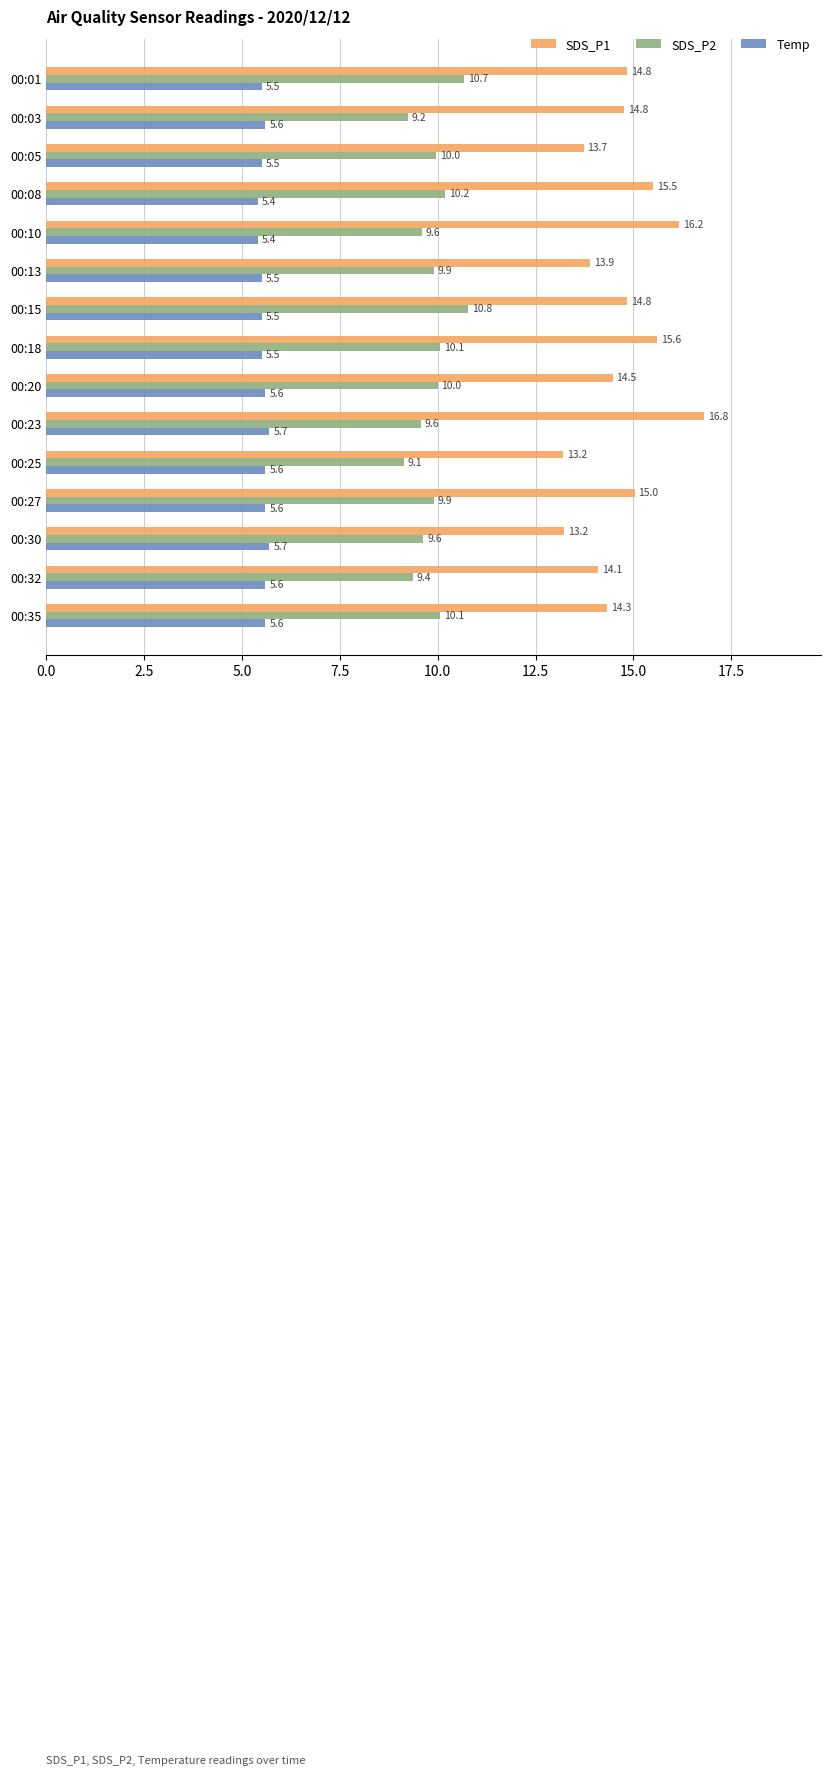

How many data points in SDS_P1 are above 14?

11